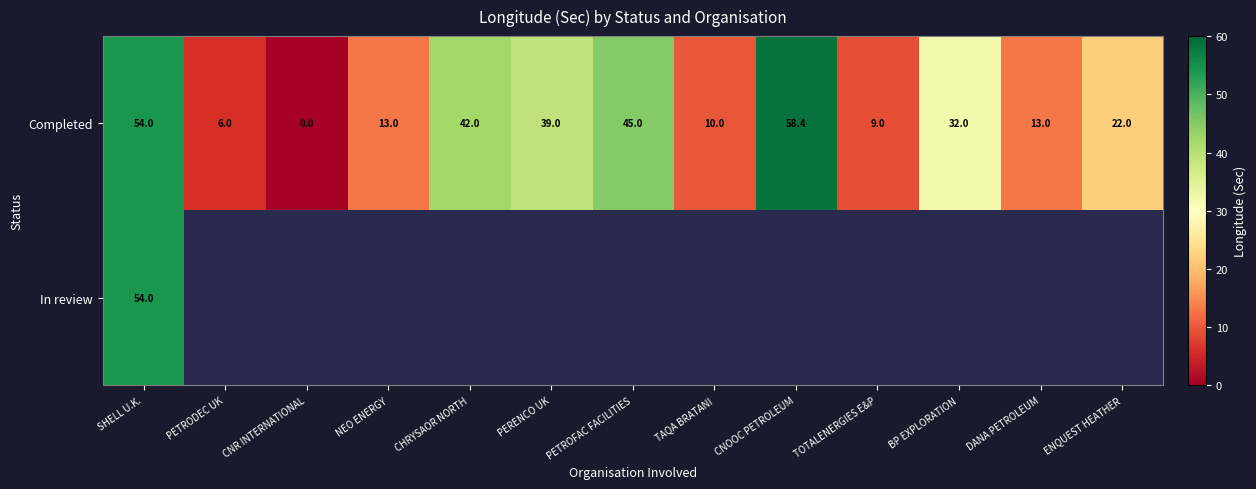

What is the maximum value for Completed?

58.4